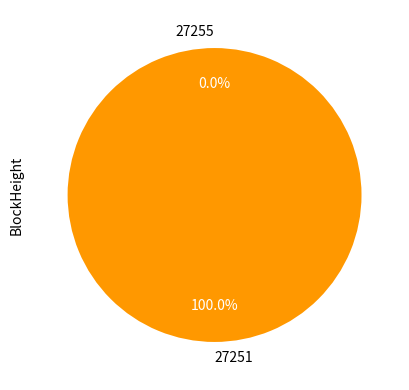

Count the number of slices in the pie.

2